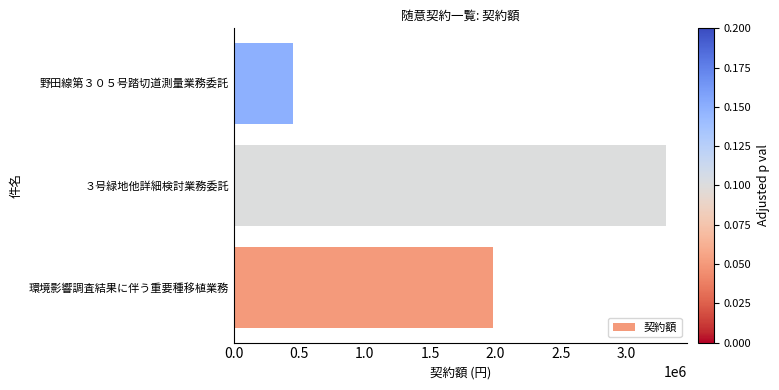

Reading top to bottom, what are all the values shown in this chart?

451000	3300000	1980000